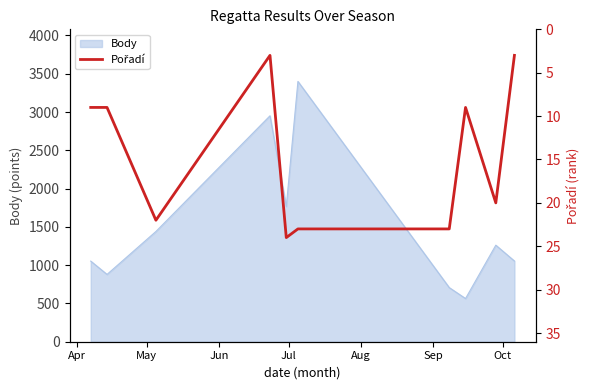

What is the lowest value of the Body series?

564